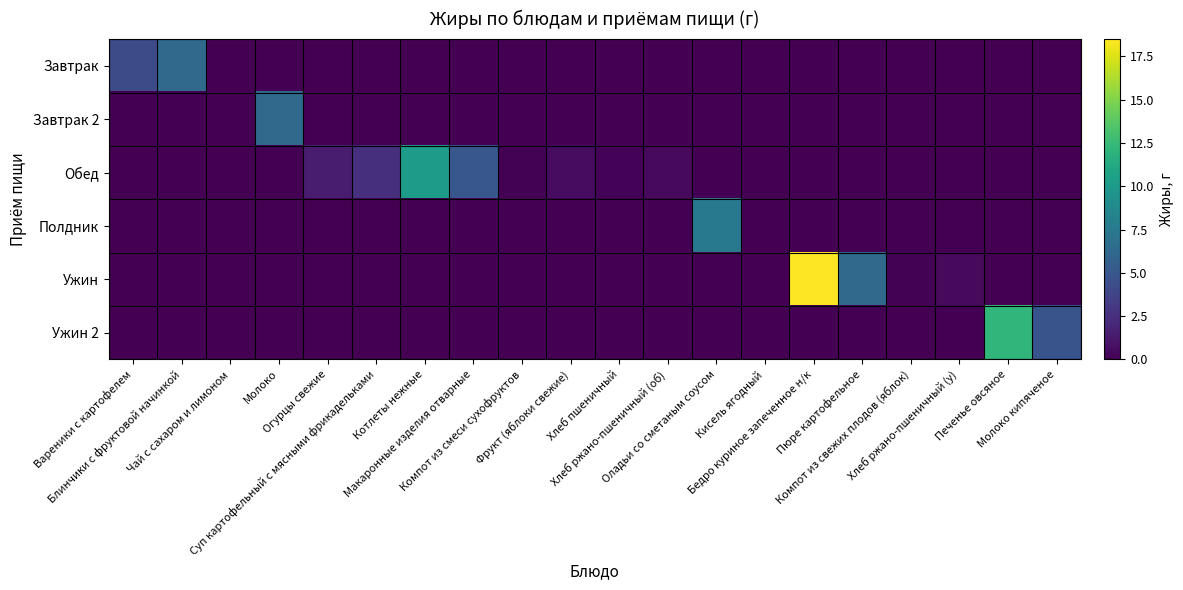

Reading left to right, transcribe all the data shown in this chart.

Завтрак: Вареники с картофелем=4.2	Блинчики с фруктовой начинкой=6.4	Чай с сахаром и лимоном=0.0	Молоко=0.0	Огурцы свежие=0.0	Суп картофельный с мясными фрикадельками=0.0	Котлеты нежные=0.0	Макаронные изделия отварные=0.0	Компот из смеси сухофруктов=0.0	Фрукт (яблоки свежие)=0.0	Хлеб пшеничный=0.0	Хлеб ржано-пшеничный (об)=0.0	Оладьи со сметаным соусом=0.0	Кисель ягодный=0.0	Бедро куриное запеченное н/к=0.0	Пюре картофельное=0.0	Компот из свежих плодов (яблок)=0.0	Хлеб ржано-пшеничный (у)=0.0	Печенье овсяное=0.0	Молоко кипяченое=0.0
Завтрак 2: Вареники с картофелем=0.0	Блинчики с фруктовой начинкой=0.0	Чай с сахаром и лимоном=0.0	Молоко=6.4	Огурцы свежие=0.0	Суп картофельный с мясными фрикадельками=0.0	Котлеты нежные=0.0	Макаронные изделия отварные=0.0	Компот из смеси сухофруктов=0.0	Фрукт (яблоки свежие)=0.0	Хлеб пшеничный=0.0	Хлеб ржано-пшеничный (об)=0.0	Оладьи со сметаным соусом=0.0	Кисель ягодный=0.0	Бедро куриное запеченное н/к=0.0	Пюре картофельное=0.0	Компот из свежих плодов (яблок)=0.0	Хлеб ржано-пшеничный (у)=0.0	Печенье овсяное=0.0	Молоко кипяченое=0.0
Обед: Вареники с картофелем=0.0	Блинчики с фруктовой начинкой=0.0	Чай с сахаром и лимоном=0.0	Молоко=0.0	Огурцы свежие=1.5	Суп картофельный с мясными фрикадельками=2.5	Котлеты нежные=10.3	Макаронные изделия отварные=5.0	Компот из смеси сухофруктов=0.1	Фрукт (яблоки свежие)=0.6	Хлеб пшеничный=0.2	Хлеб ржано-пшеничный (об)=0.5	Оладьи со сметаным соусом=0.0	Кисель ягодный=0.0	Бедро куриное запеченное н/к=0.0	Пюре картофельное=0.0	Компот из свежих плодов (яблок)=0.0	Хлеб ржано-пшеничный (у)=0.0	Печенье овсяное=0.0	Молоко кипяченое=0.0
Полдник: Вареники с картофелем=0.0	Блинчики с фруктовой начинкой=0.0	Чай с сахаром и лимоном=0.0	Молоко=0.0	Огурцы свежие=0.0	Суп картофельный с мясными фрикадельками=0.0	Котлеты нежные=0.0	Макаронные изделия отварные=0.0	Компот из смеси сухофруктов=0.0	Фрукт (яблоки свежие)=0.0	Хлеб пшеничный=0.0	Хлеб ржано-пшеничный (об)=0.0	Оладьи со сметаным соусом=7.5	Кисель ягодный=0.1	Бедро куриное запеченное н/к=0.0	Пюре картофельное=0.0	Компот из свежих плодов (яблок)=0.0	Хлеб ржано-пшеничный (у)=0.0	Печенье овсяное=0.0	Молоко кипяченое=0.0
Ужин: Вареники с картофелем=0.0	Блинчики с фруктовой начинкой=0.0	Чай с сахаром и лимоном=0.0	Молоко=0.0	Огурцы свежие=0.0	Суп картофельный с мясными фрикадельками=0.0	Котлеты нежные=0.0	Макаронные изделия отварные=0.0	Компот из смеси сухофруктов=0.0	Фрукт (яблоки свежие)=0.0	Хлеб пшеничный=0.0	Хлеб ржано-пшеничный (об)=0.0	Оладьи со сметаным соусом=0.0	Кисель ягодный=0.0	Бедро куриное запеченное н/к=18.5	Пюре картофельное=6.4	Компот из свежих плодов (яблок)=0.1	Хлеб ржано-пшеничный (у)=0.5	Печенье овсяное=0.0	Молоко кипяченое=0.0
Ужин 2: Вареники с картофелем=0.0	Блинчики с фруктовой начинкой=0.0	Чай с сахаром и лимоном=0.0	Молоко=0.0	Огурцы свежие=0.0	Суп картофельный с мясными фрикадельками=0.0	Котлеты нежные=0.0	Макаронные изделия отварные=0.0	Компот из смеси сухофруктов=0.0	Фрукт (яблоки свежие)=0.0	Хлеб пшеничный=0.0	Хлеб ржано-пшеничный (об)=0.0	Оладьи со сметаным соусом=0.0	Кисель ягодный=0.0	Бедро куриное запеченное н/к=0.0	Пюре картофельное=0.0	Компот из свежих плодов (яблок)=0.0	Хлеб ржано-пшеничный (у)=0.0	Печенье овсяное=12.2	Молоко кипяченое=4.8